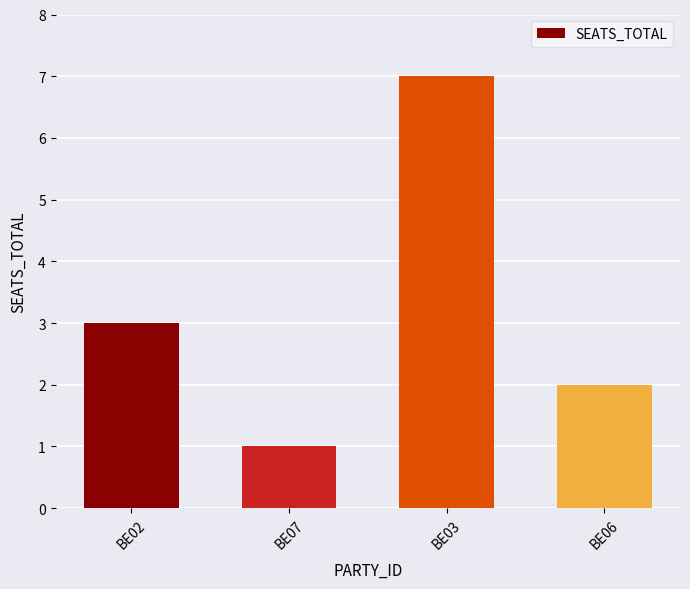

At which category does the chart reach its minimum across all series?

BE07